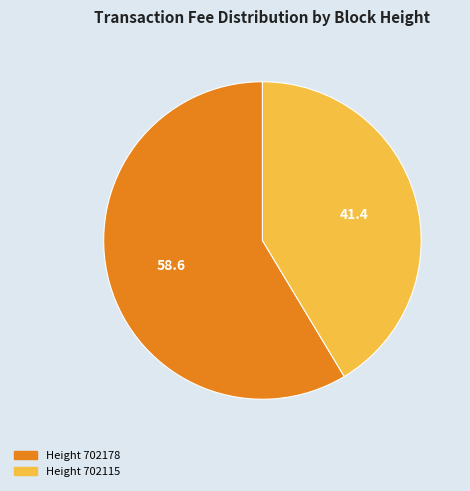

Is there any slice that represents more than half of the pie?

Yes